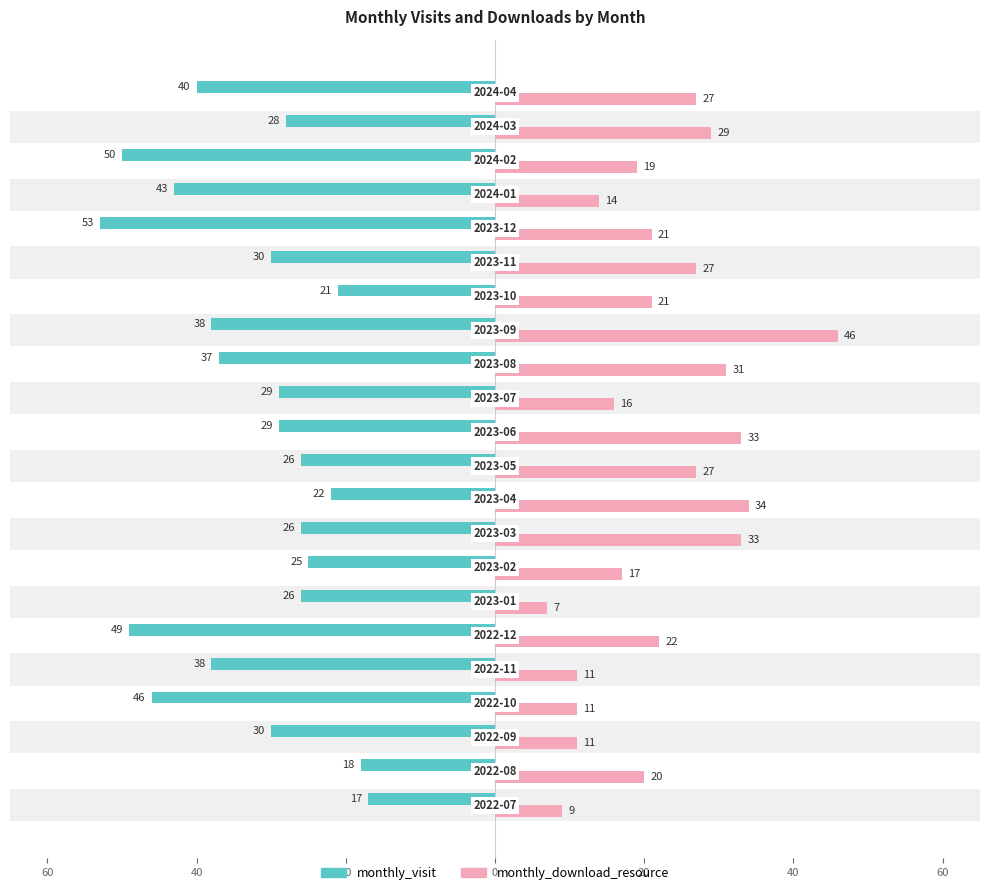

Which series has the largest range (max minus min)?

monthly_download_resource